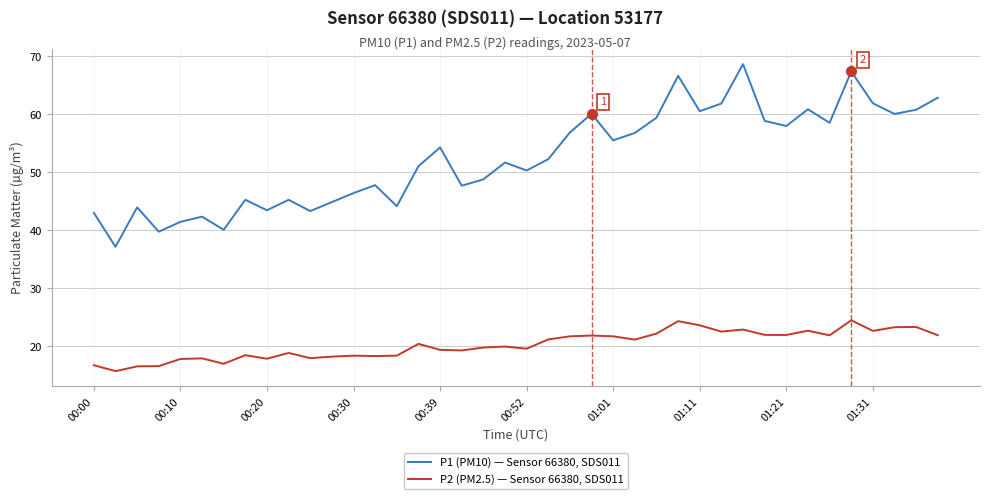

List the series in order of their overall mean, lowest first.

P2 (PM2.5) — Sensor 66380, SDS011, P1 (PM10) — Sensor 66380, SDS011